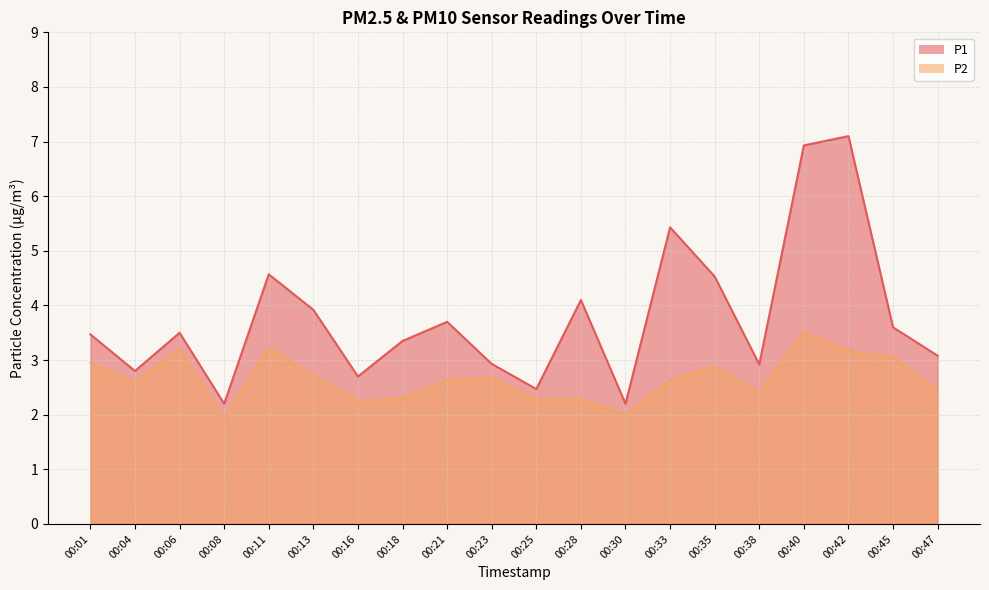

Which series changed the most between 00:06 and 00:25?

P1